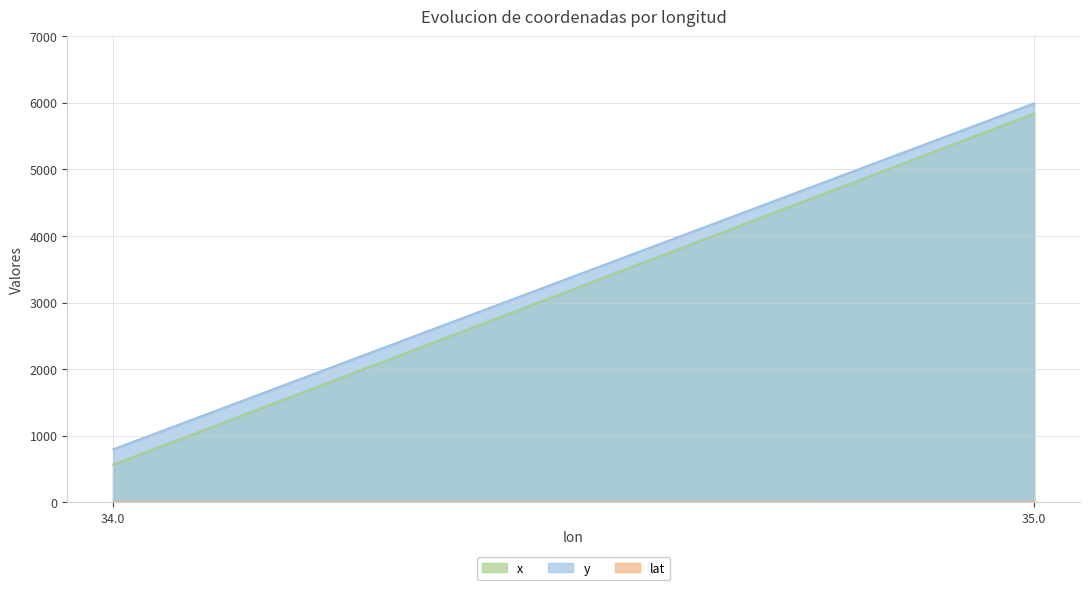

What is the maximum value shown in the chart?

5989.8